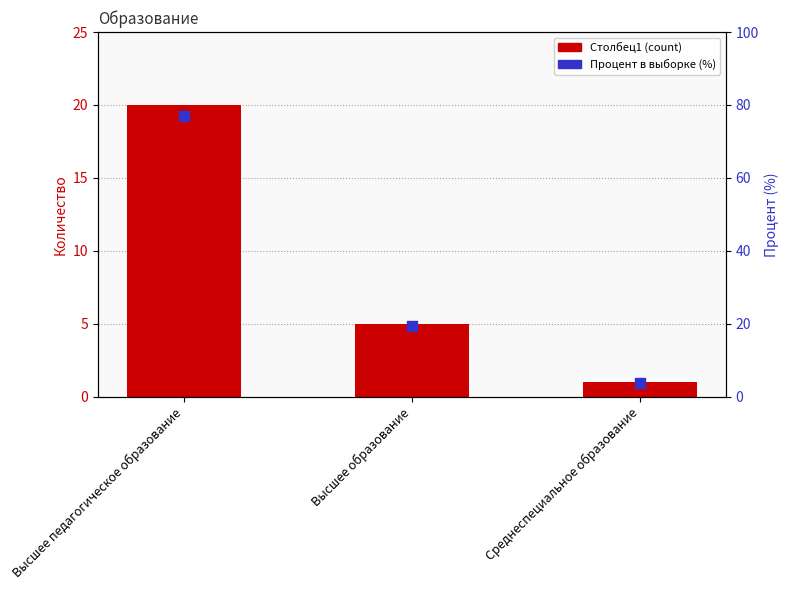

What is the total value across all series at Высшее образование?

24.2